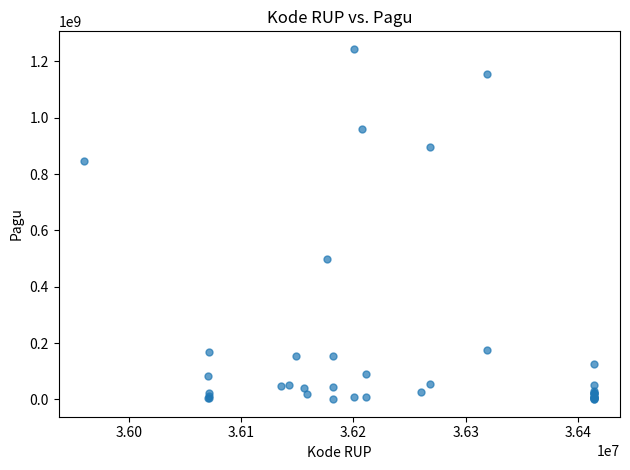

What Y value in the scatter plot is closest to 622840000?

499932000